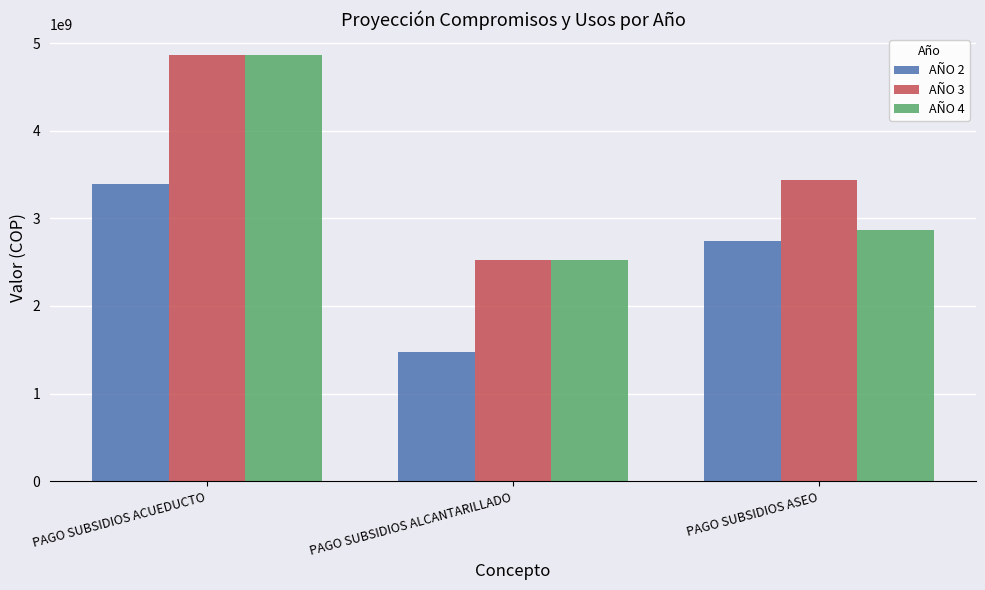

True or false: AÑO 3 has a value of 4860344361 at PAGO SUBSIDIOS ACUEDUCTO.

True